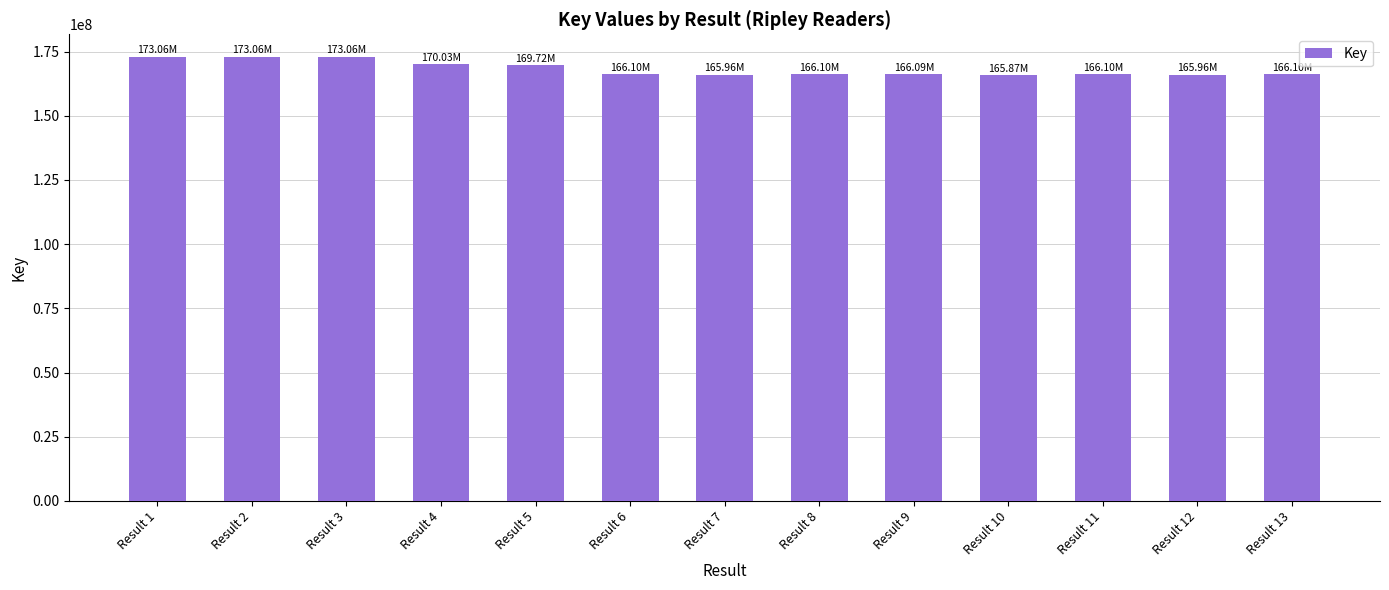

Between Result 6 and Result 3, which is larger?

Result 3